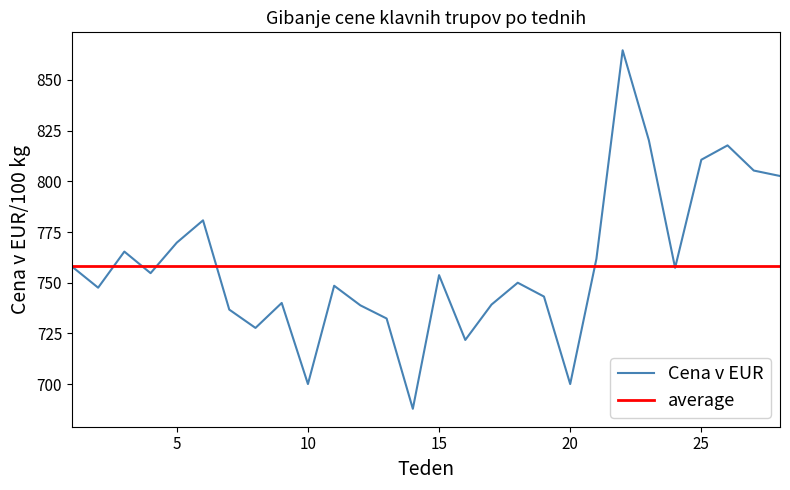

Between 25 and 21, which is larger?

25